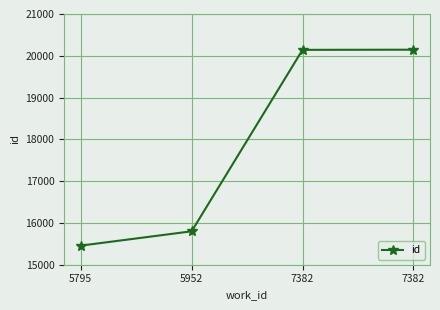

What is the value of the 2nd point from the left?

15800